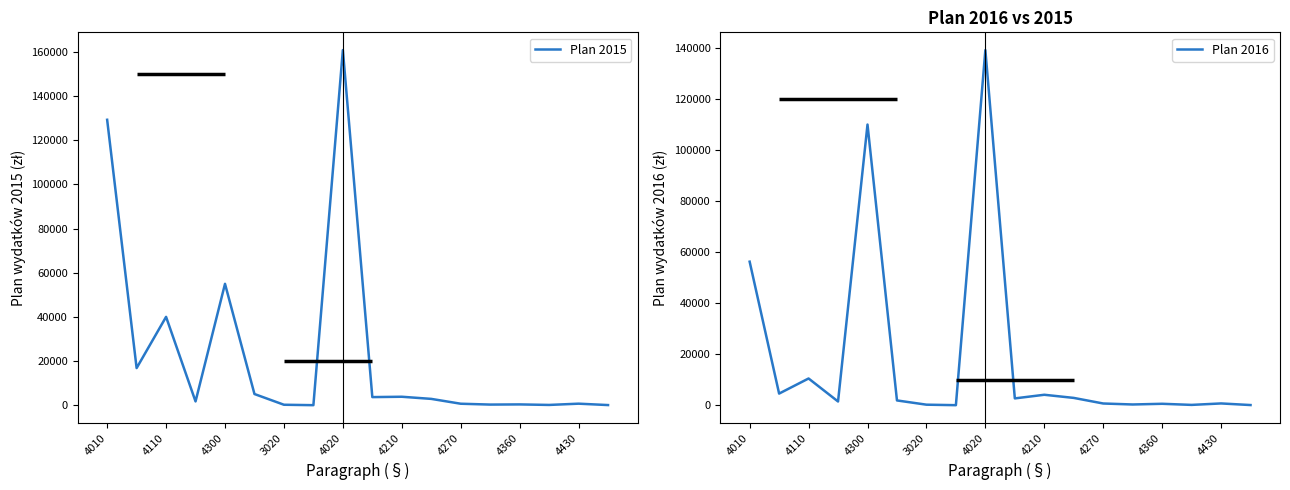

In Plan 2015, how many points are higher than both neighbors (excluding endpoints)?

6